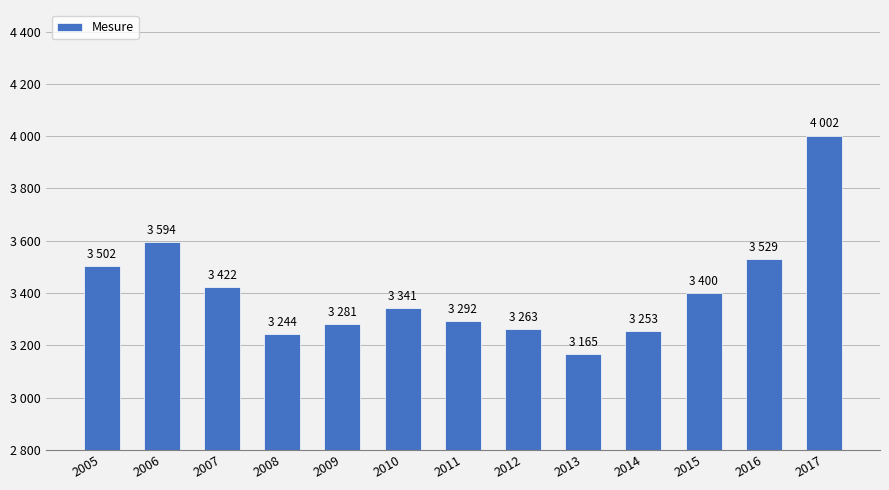

Reading left to right, list all the values displayed in this chart.

2005=3502	2006=3594	2007=3422	2008=3244	2009=3281	2010=3341	2011=3292	2012=3263	2013=3165	2014=3253	2015=3400	2016=3529	2017=4002